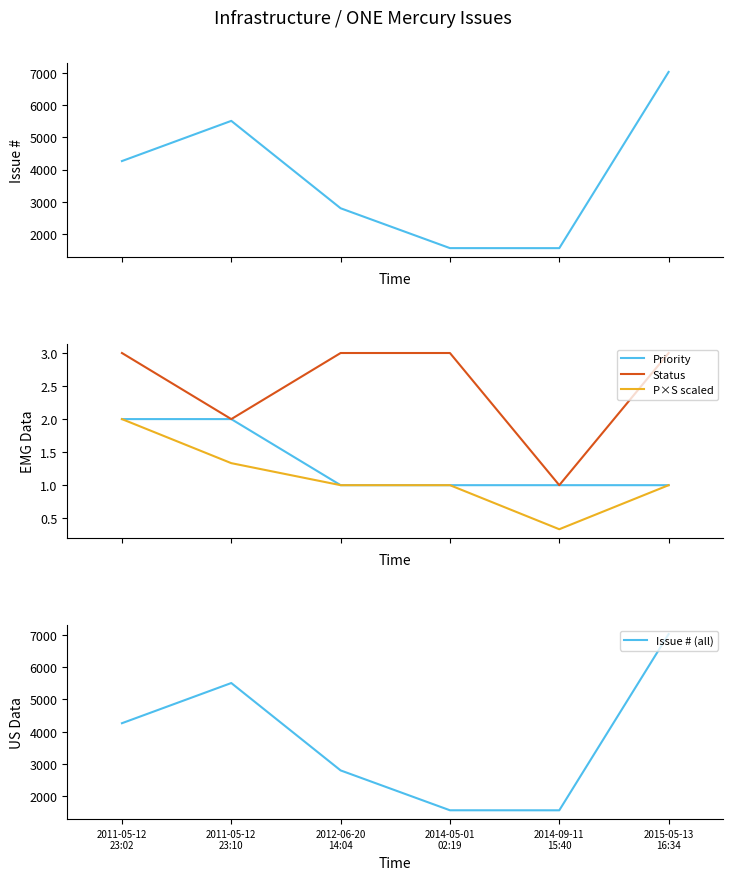

At 2014-09-11
15:40, list the series in order from smallest to largest.

P×S scaled, Priority, Status, Issue #, Issue # (all)